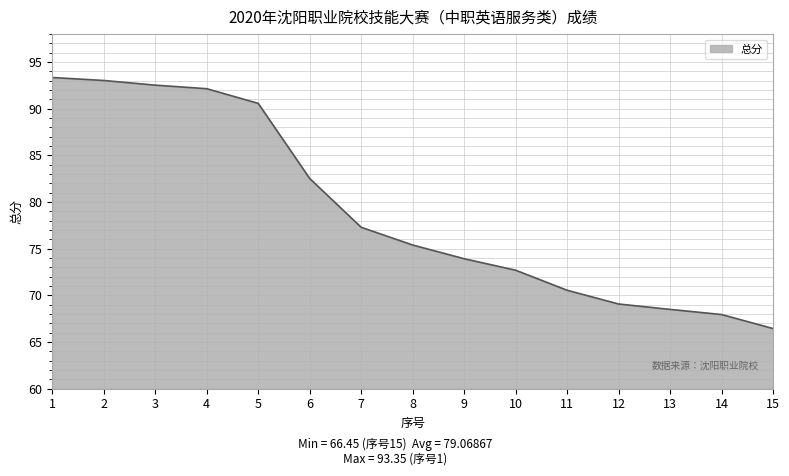

Read the value at 9.

73.9